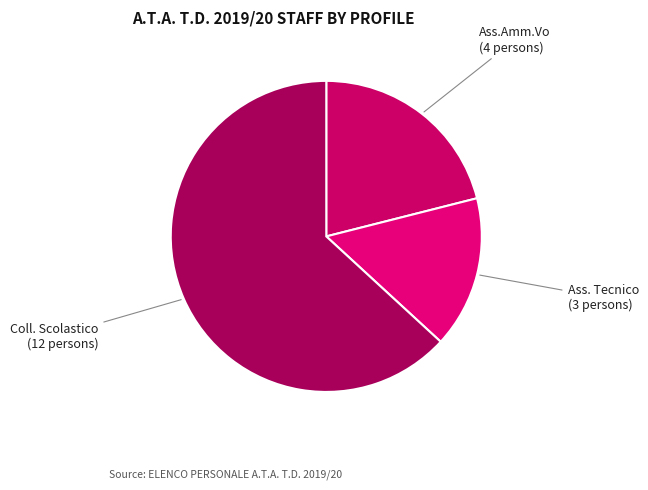

How many slices are in this pie chart?

3